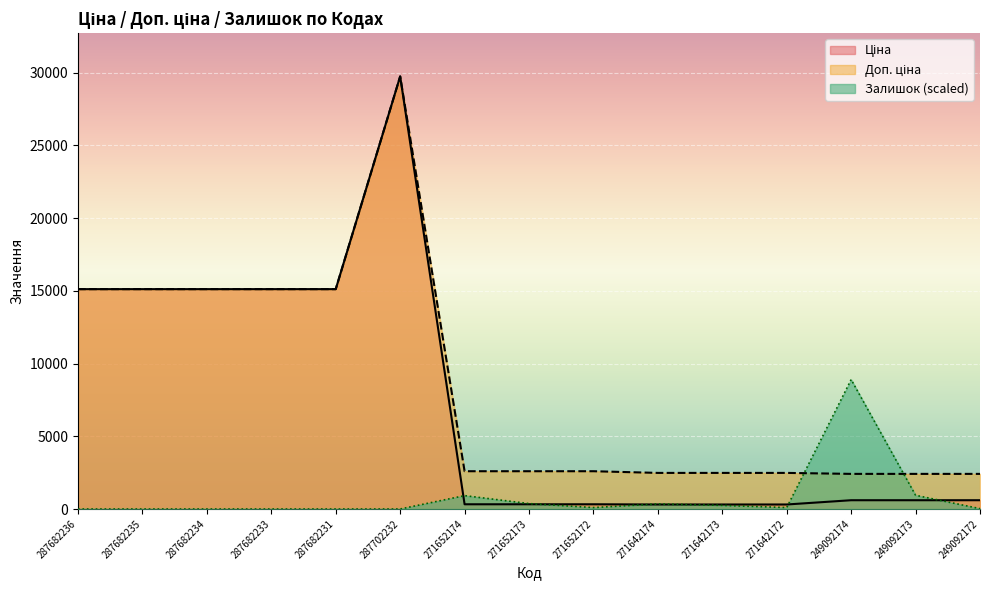

True or false: Залишок and Ціна intersect in this chart.

True